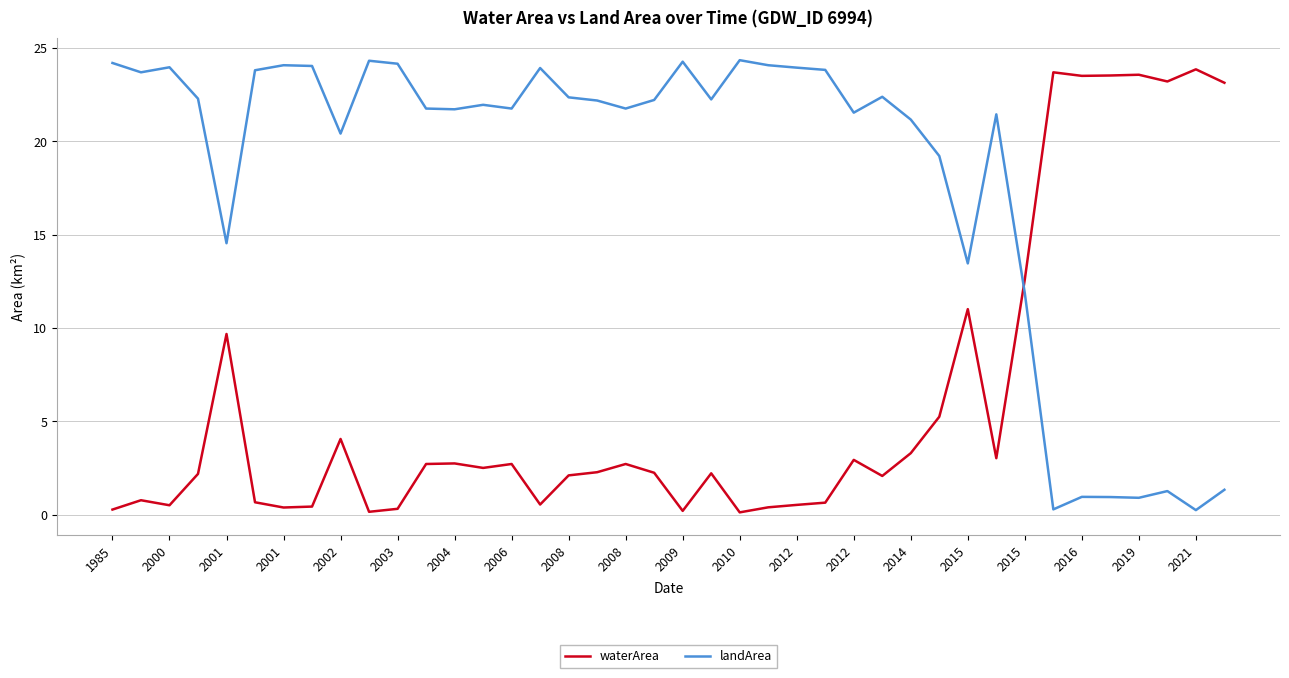

Which series has the largest total across all categories?

landArea